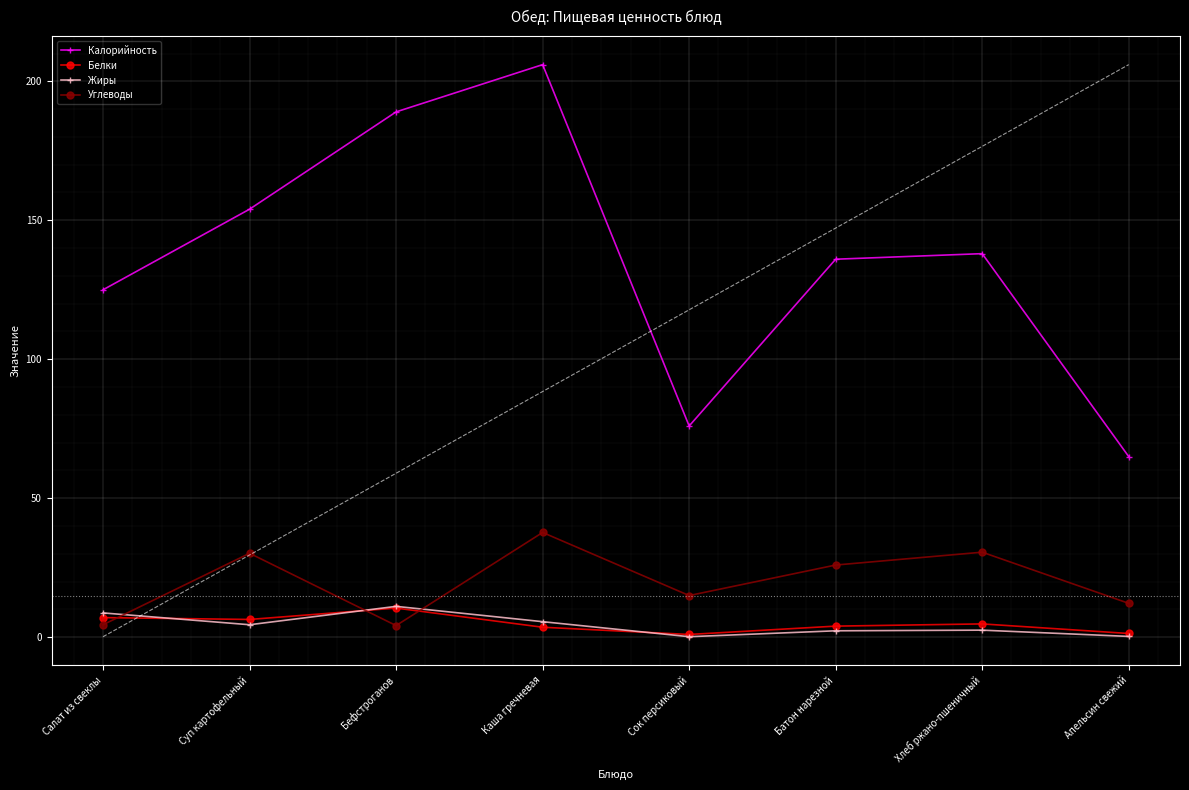

What is the difference between the maximum and minimum values in the Белки series?

9.5